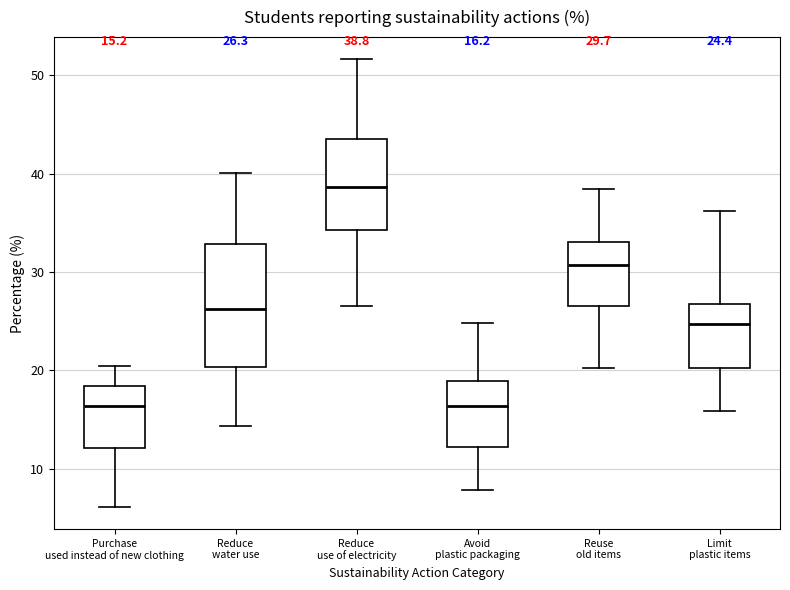

Which box is the tallest, from its lower edge to its upper edge?

Reduce water use